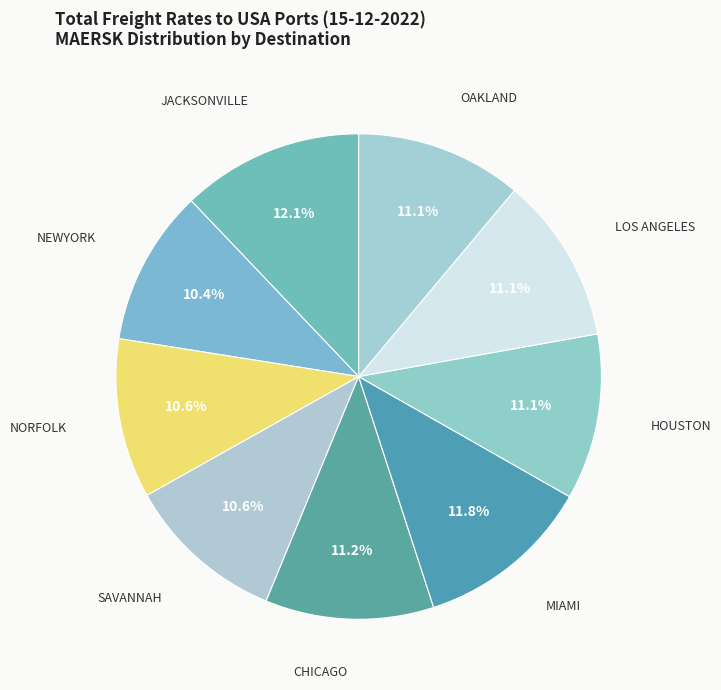

To the nearest percent, what is the difference between the largest and smallest slice percentages?

2%